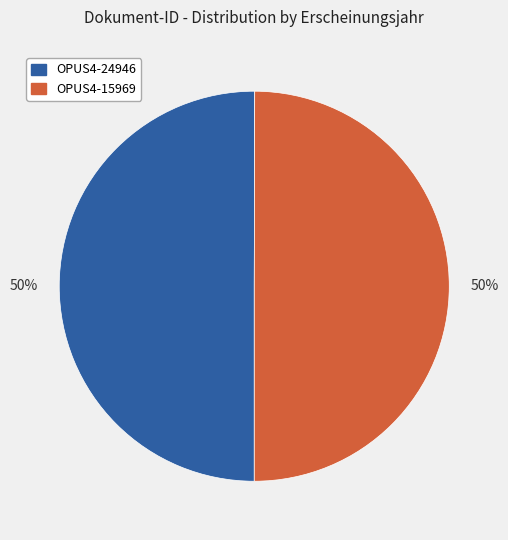

Is the sum of OPUS4-24946 and OPUS4-15969 greater than half?

Yes